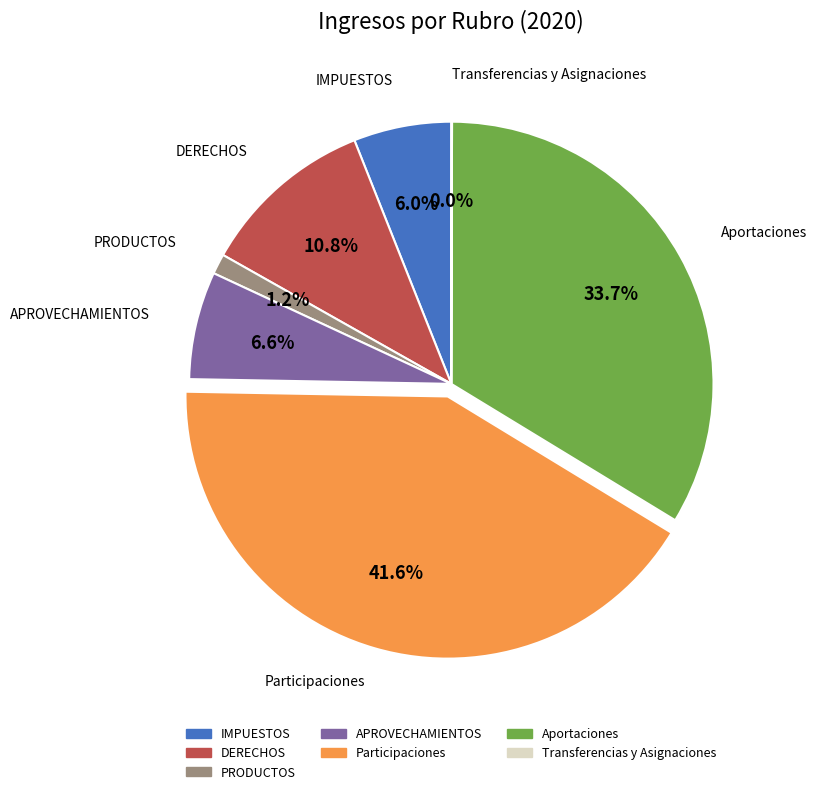

Is there any slice that represents more than half of the pie?

No